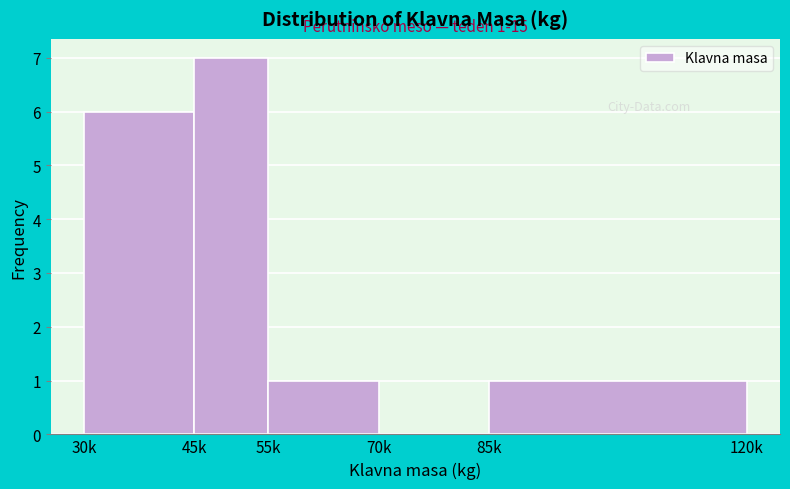

Reading left to right, list all the values displayed in this chart.

30k=6	45k=7	55k=1	70k=0	85k=1